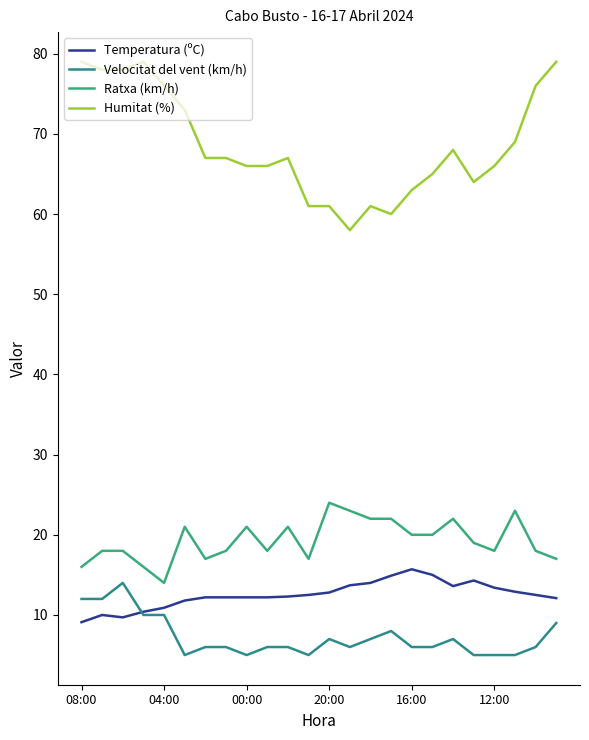

What is the sum of all Temperatura (ºC) values?

300.4